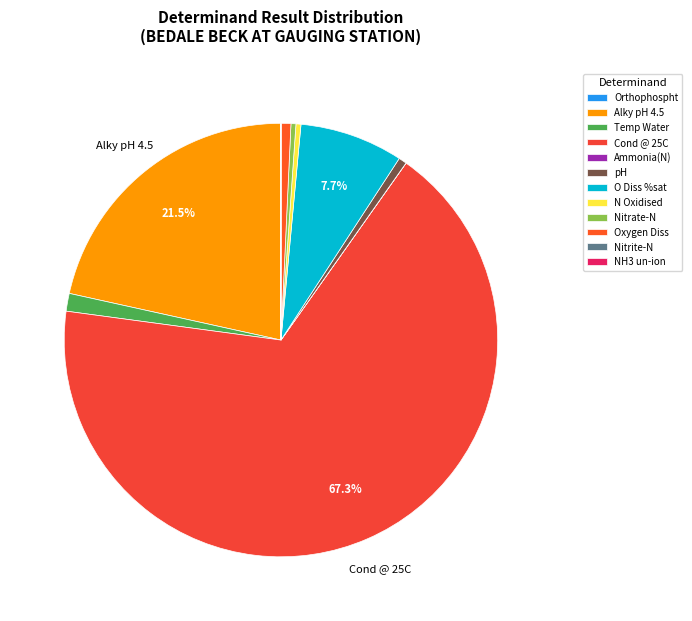

Rank the categories by value from lowest to highest.

NH3 un-ion, Nitrite-N, Ammonia(N), Orthophospht, Nitrate-N, N Oxidised, pH, Oxygen Diss, Temp Water, O Diss %sat, Alky pH 4.5, Cond @ 25C